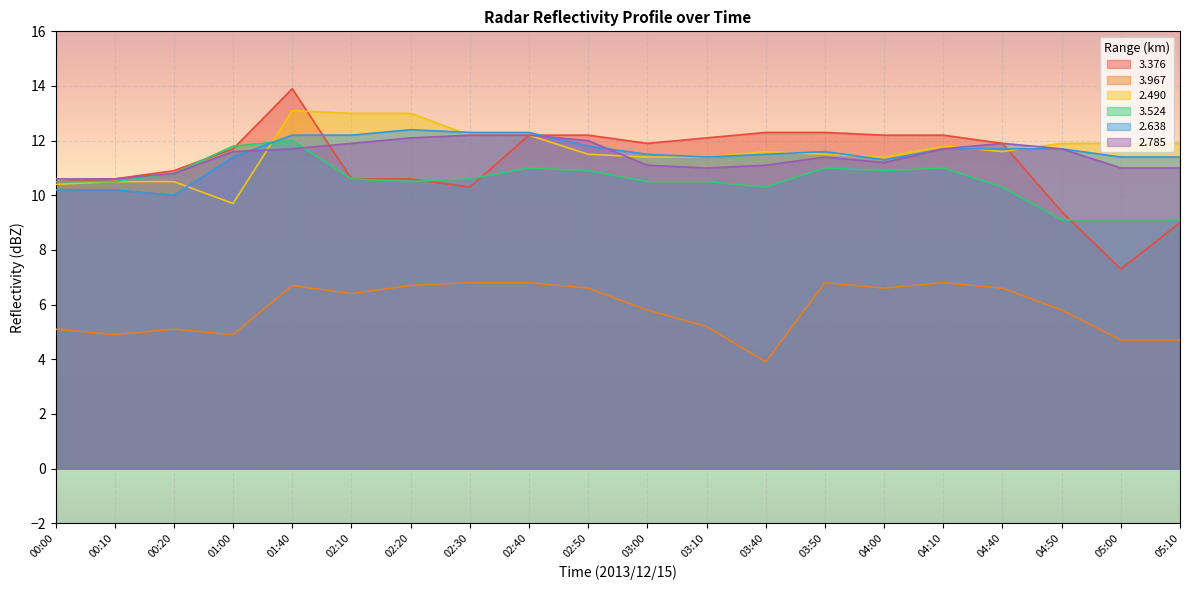

True or false:   2.785 has a value of 11.1 at 03:00.

True